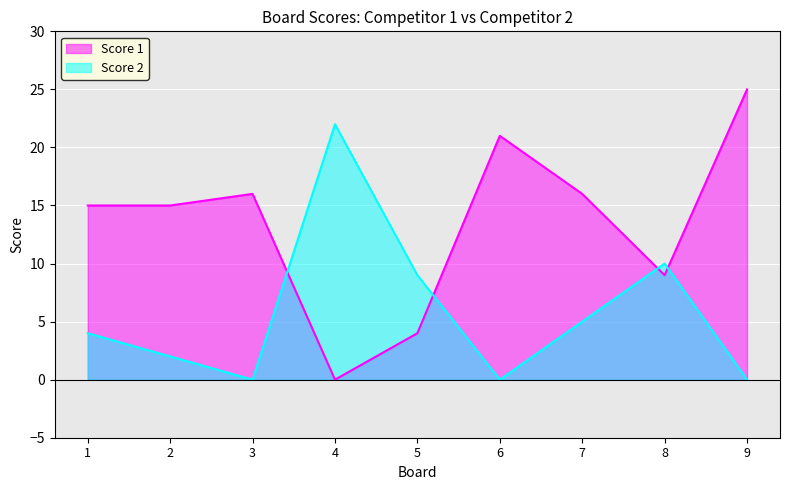

Which series has the widest spread of values?

Score 1